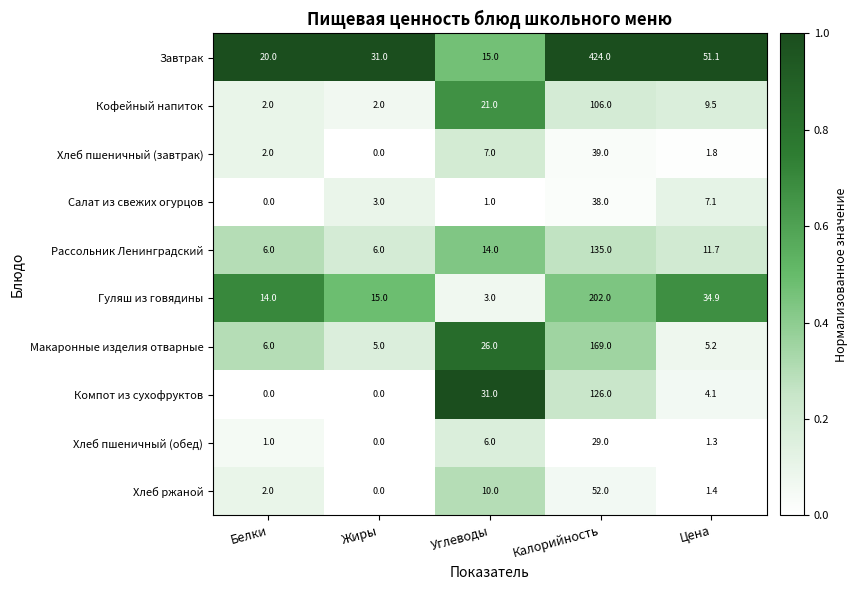

Rank the categories by Хлеб пшеничный (обед) value from lowest to highest.

Жиры, Белки, Цена, Углеводы, Калорийность